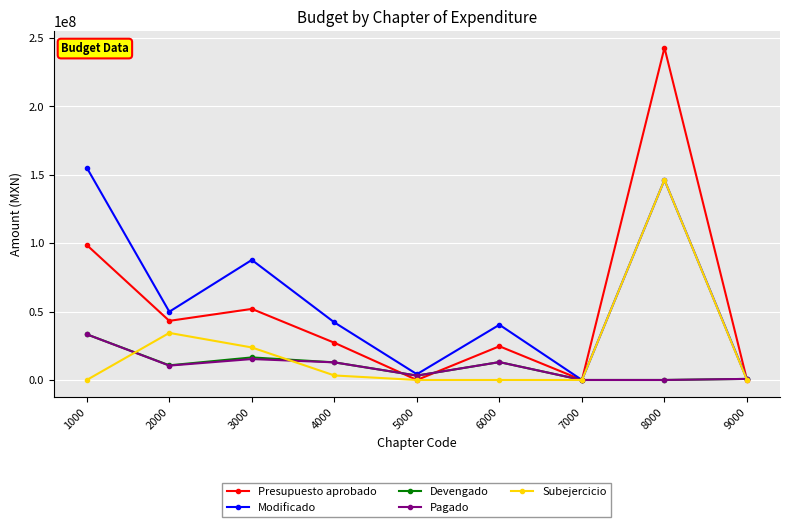

Which category has the highest value in the Subejercicio series?

8000